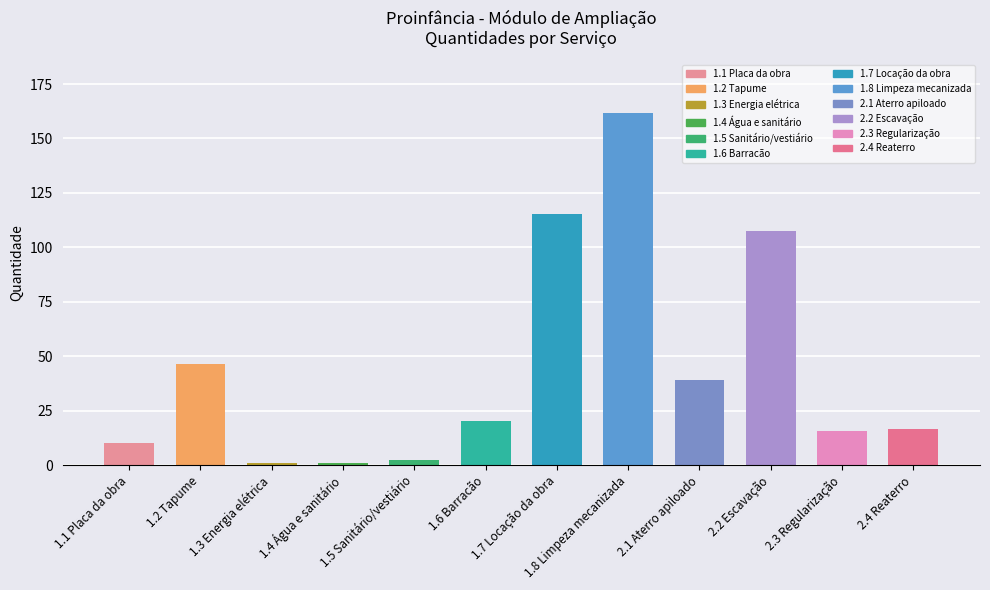

At which label does the data first exceed 20?

1.2 Tapume